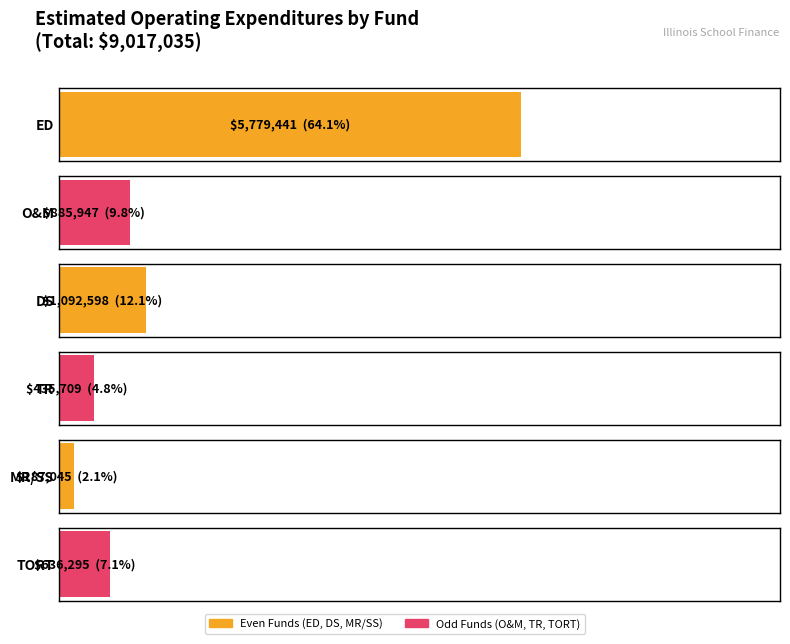

List the labels in order of value, smallest first.

4, 3, 5, 1, 2, 0